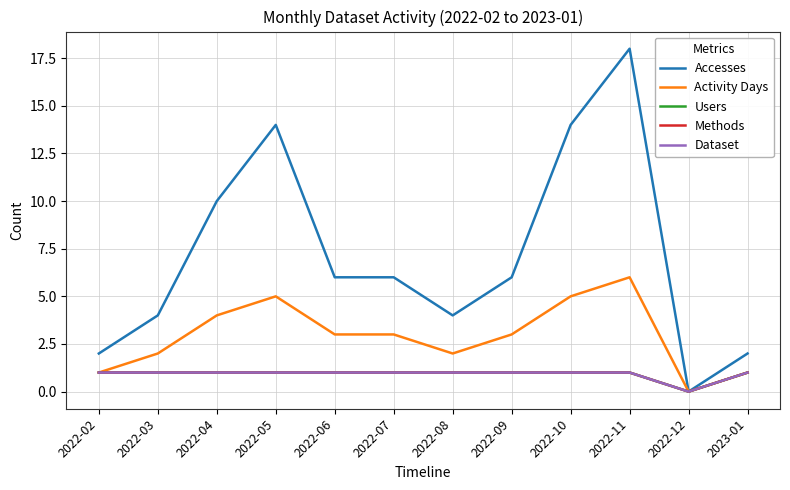

Does the chart have visible grid lines?

Yes